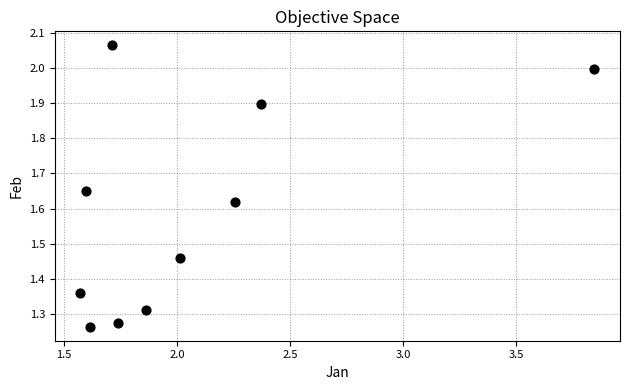

What is the range of Y values (max minus min)?

0.8